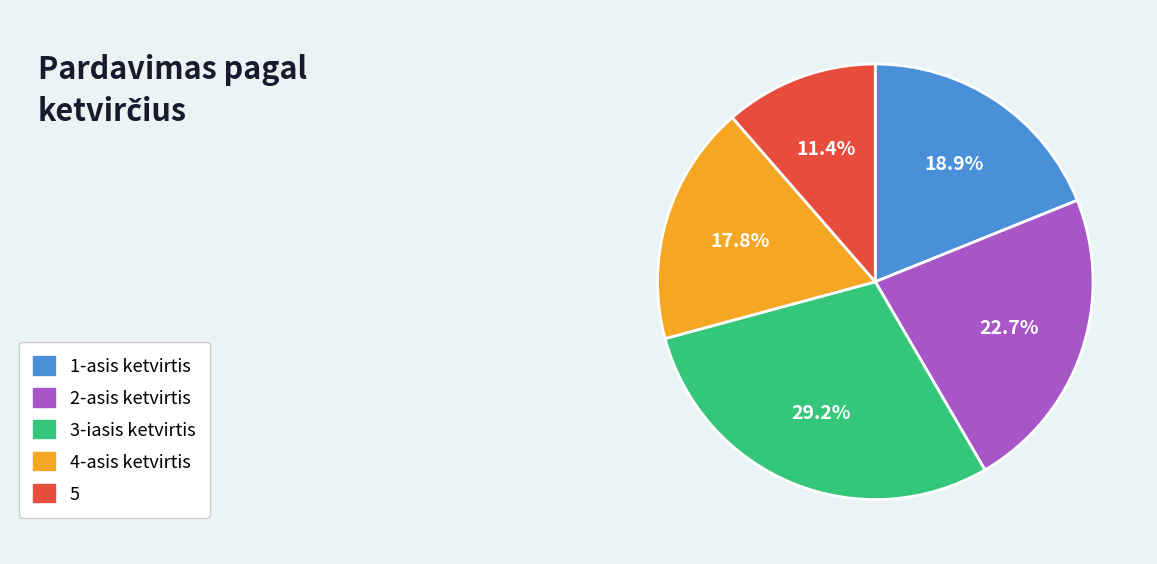

Is there a majority slice in this chart?

No